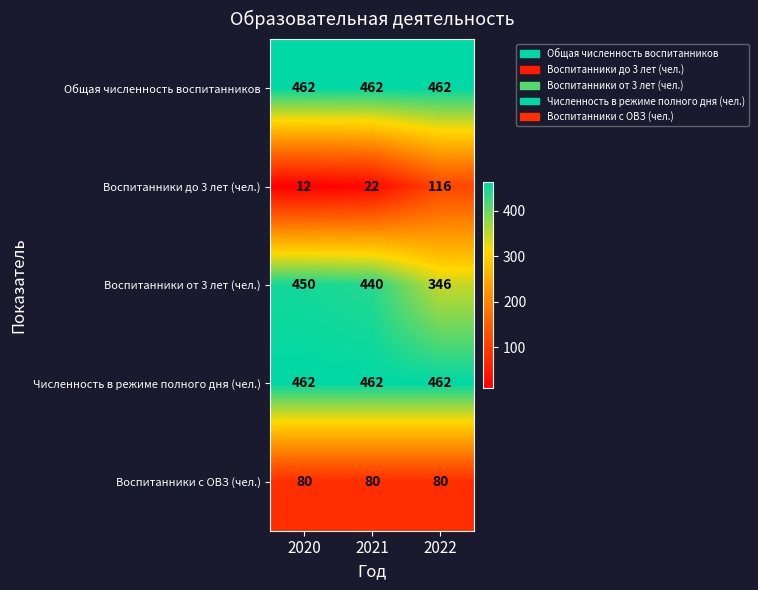

What is the difference between the highest and lowest values at 2022?

382